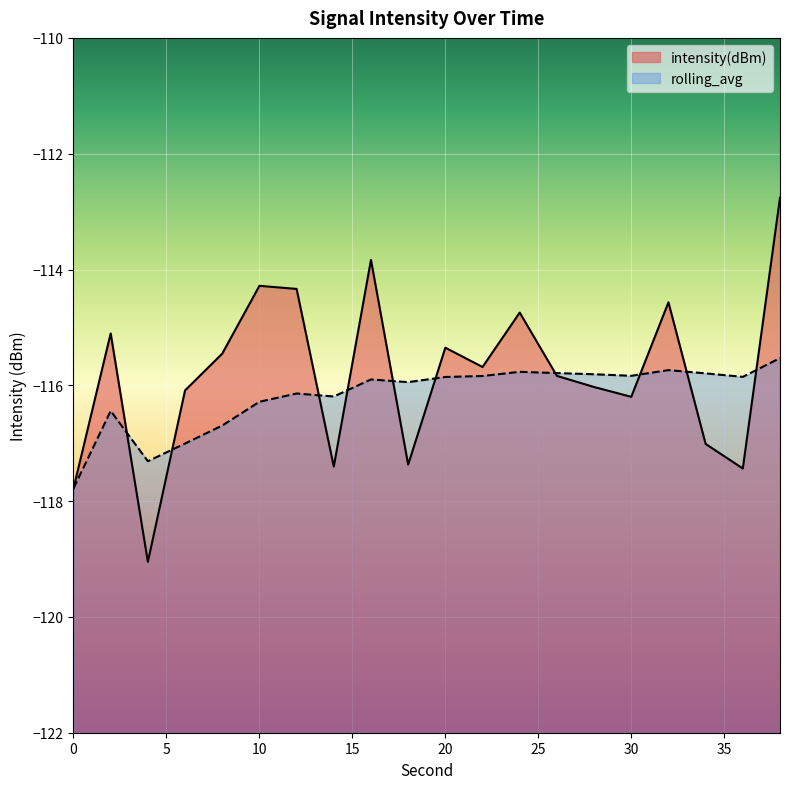

List the series in order of their peak value, lowest first.

rolling_avg, intensity(dBm)